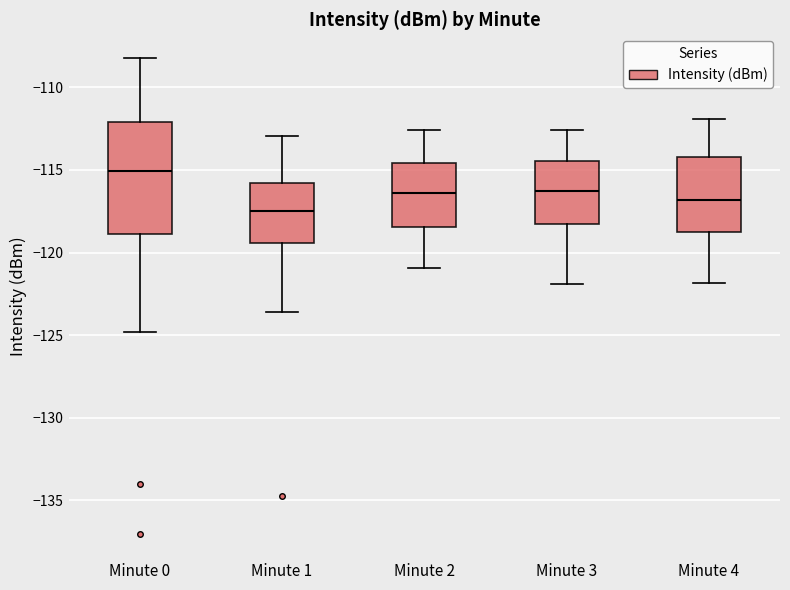

Reading left to right, read every box against the y-axis: the position of its median line, the range the box covers, and the ends of its whiskers. The values are not printed on the chart, so give them approximately, as read against the axis.

Minute 0: median -115.0, box -119.0 to -112.0, whiskers -125.0 to -108.0
Minute 1: median -117.5, box -119.5 to -116.0, whiskers -123.5 to -113.0
Minute 2: median -116.5, box -118.5 to -114.5, whiskers -121.0 to -112.5
Minute 3: median -116.5, box -118.5 to -114.5, whiskers -122.0 to -112.5
Minute 4: median -117.0, box -118.5 to -114.0, whiskers -122.0 to -112.0